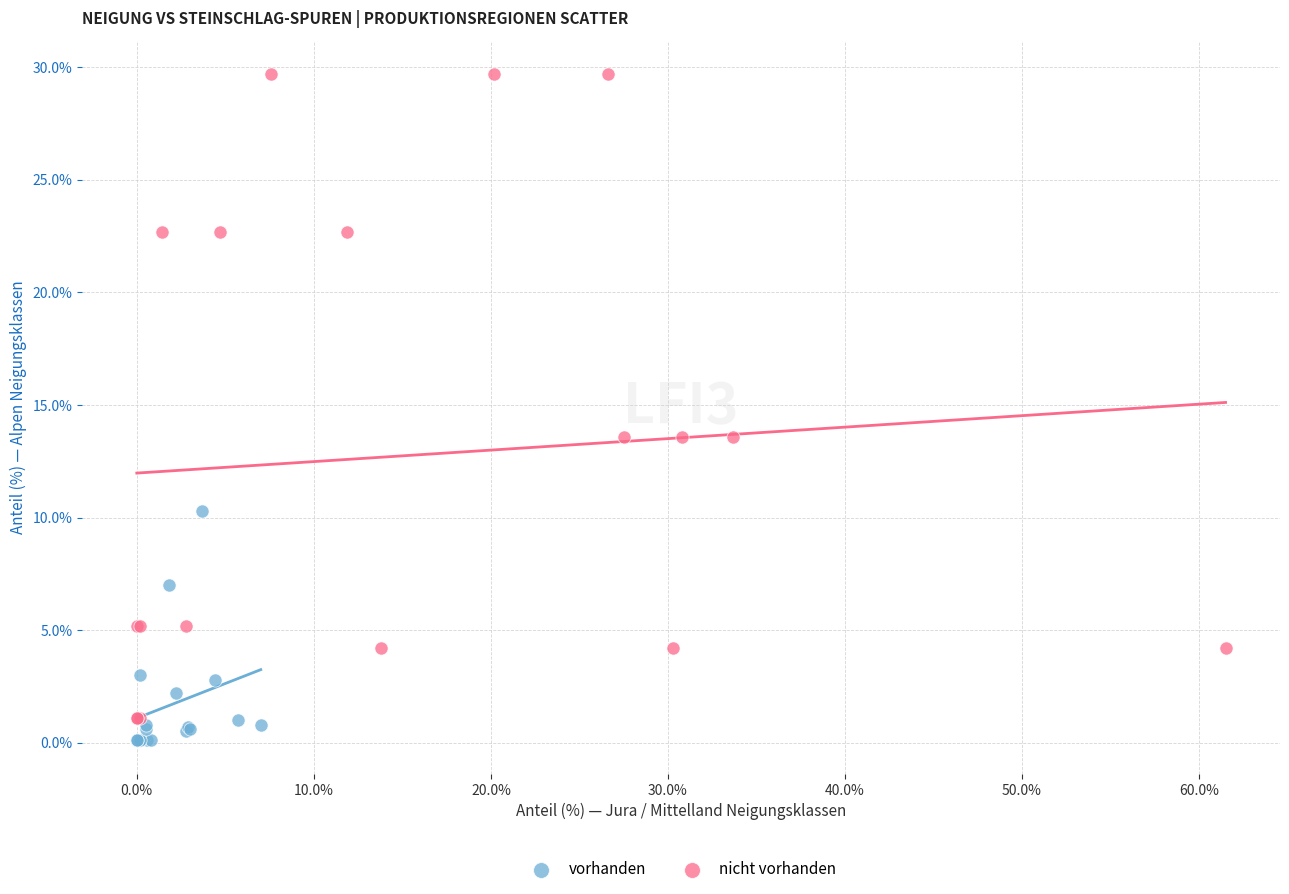

What are all the series names shown in the legend?

vorhanden, nicht vorhanden